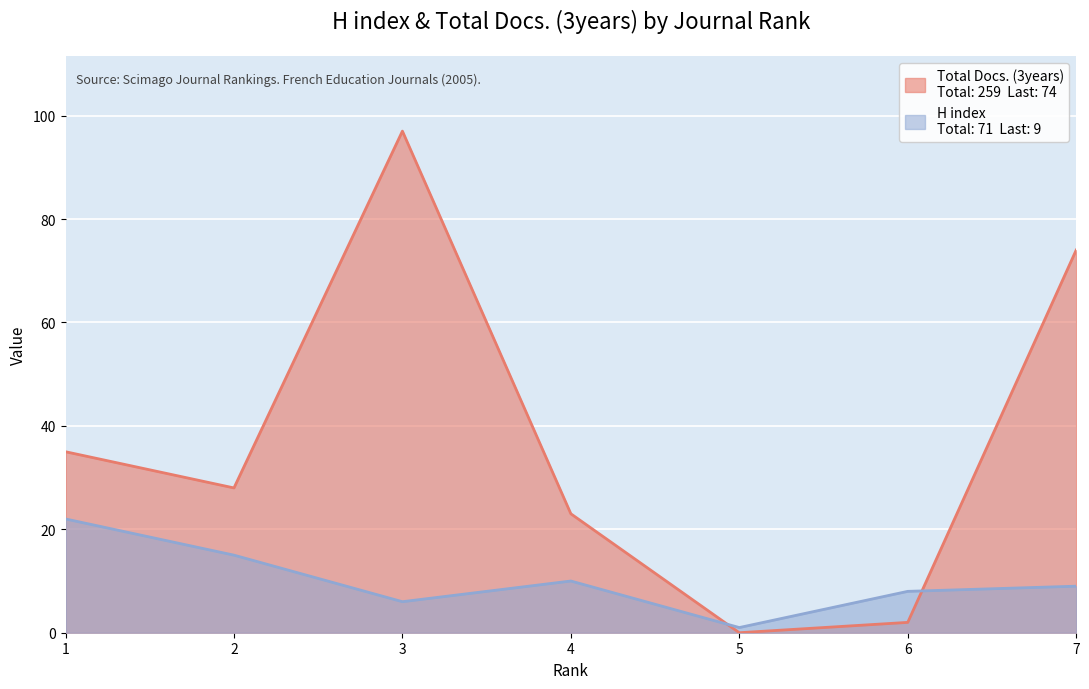

Between 1 and 6, which series saw the biggest shift?

Total Docs. (3years)